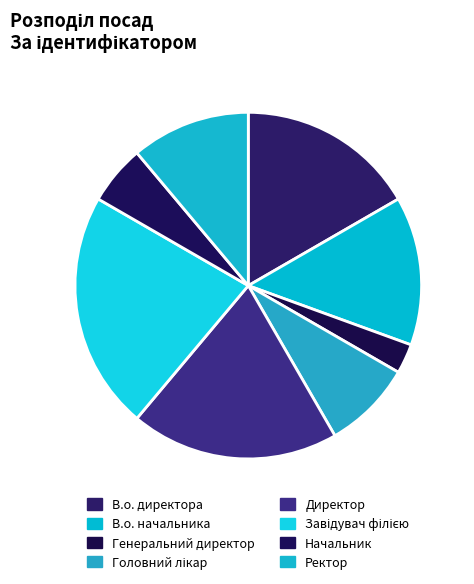

How many slices are in this pie chart?

8